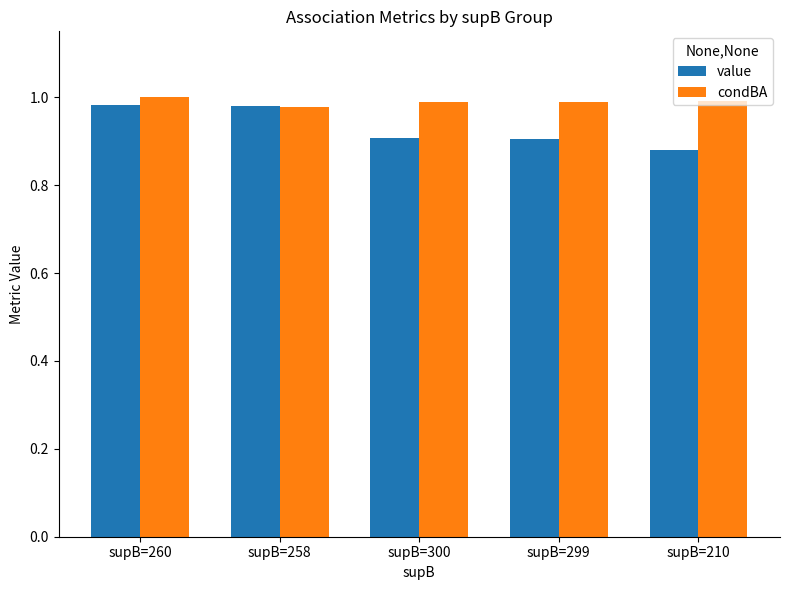

Is it true that value equals 1.0 at supB=260?

True